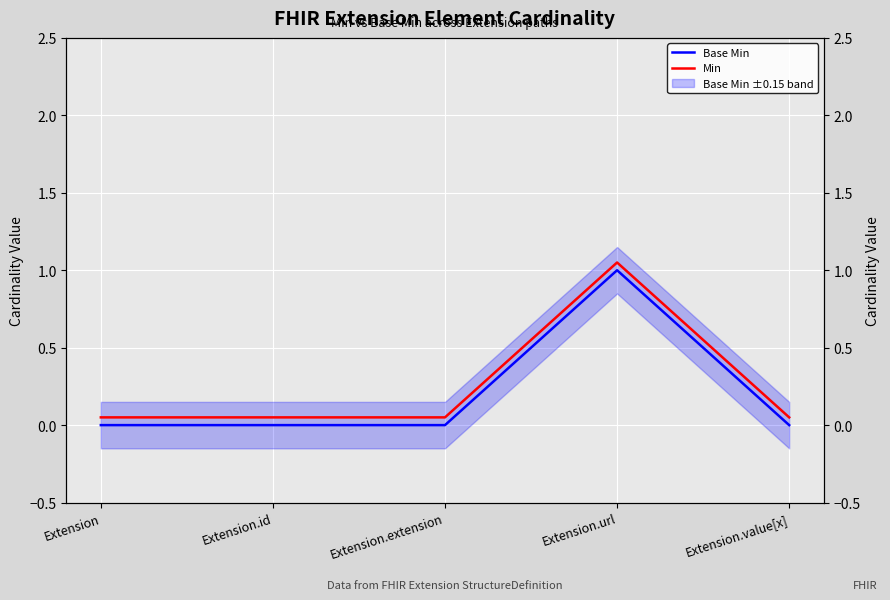

What is the label of the 2nd point from the right?

Extension.url